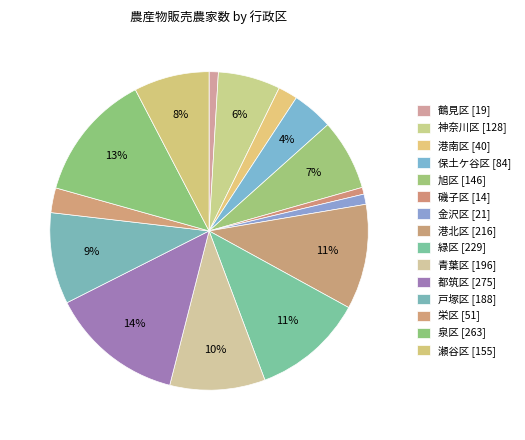

Is it true that 都筑区 is 14% of the pie?

True